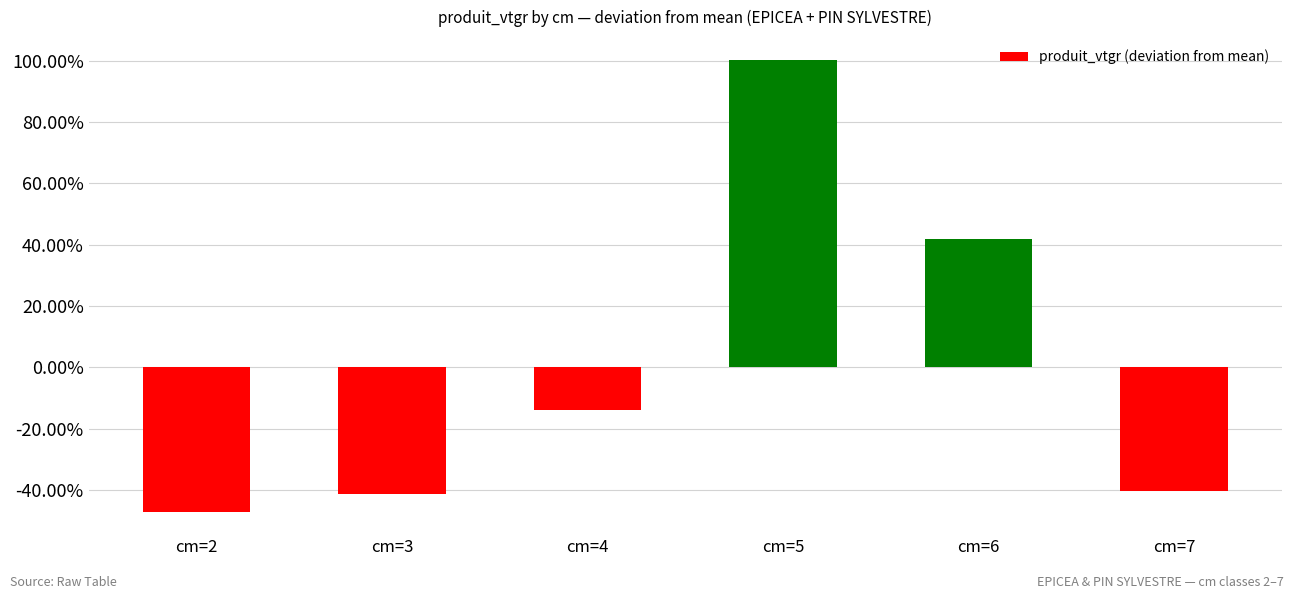

Reading right to left, list all the values displayed in this chart.

-40.2	41.8	100.3	-13.7	-41.2	-47.0